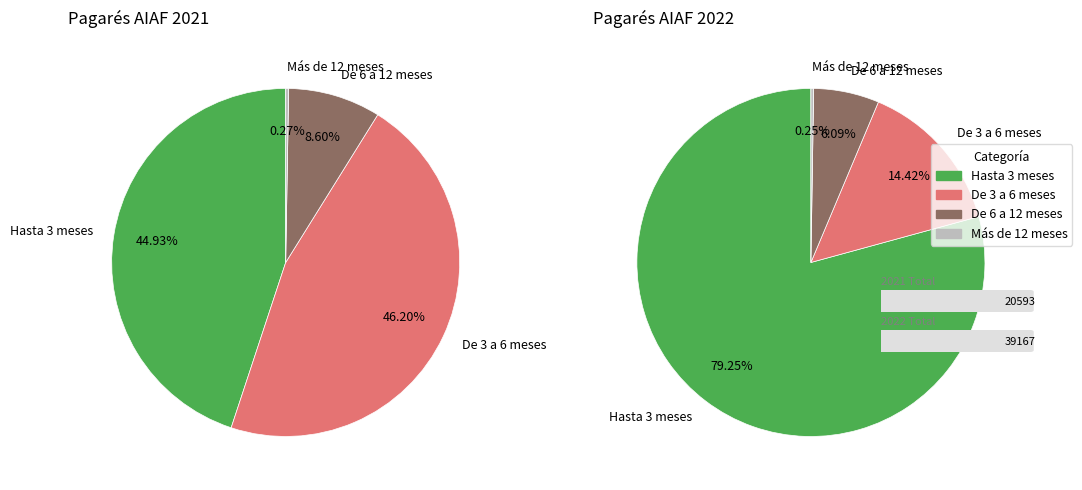

Combined, do De 6 a 12 meses and De 3 a 6 meses account for over 50%?

Yes